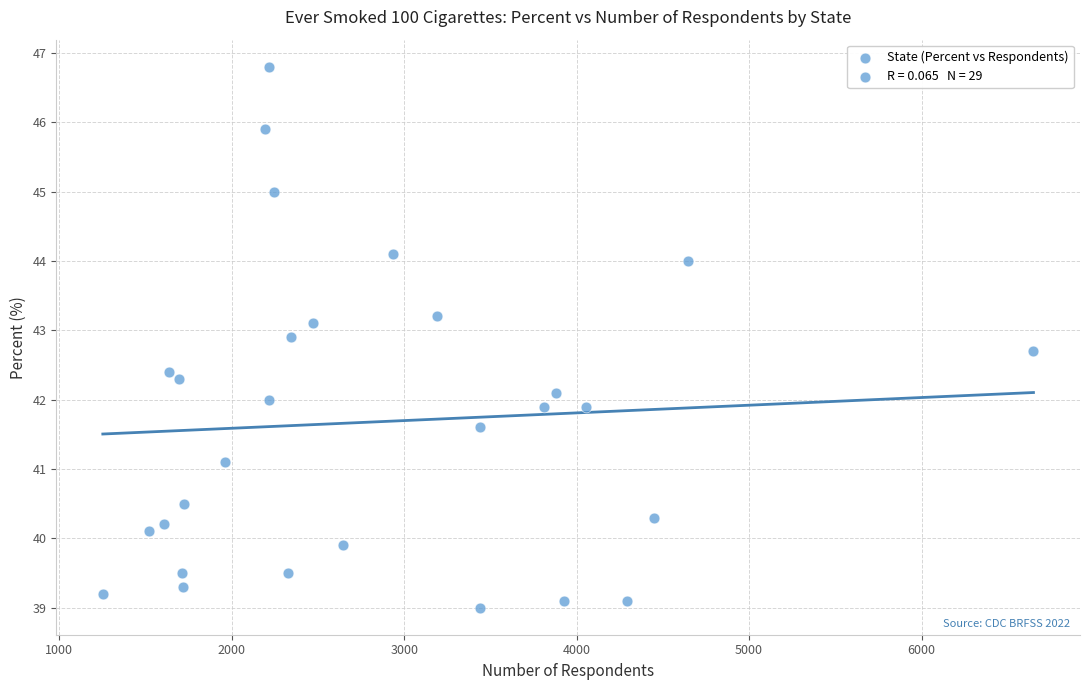

What is the range of Y values (max minus min)?

7.8